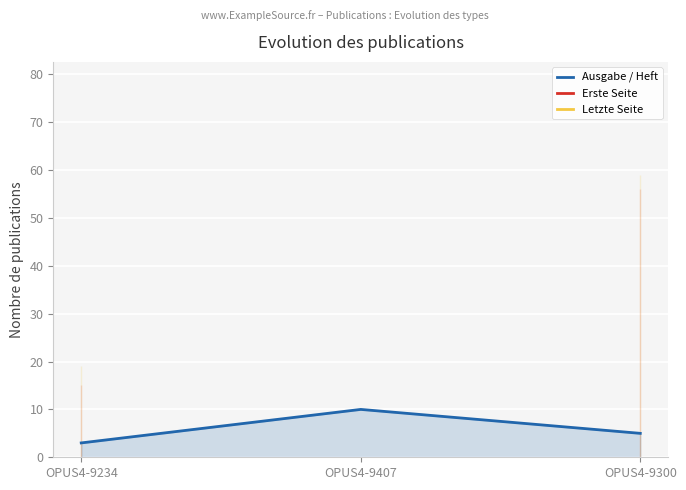

What is the total value across all series at OPUS4-9234?

37.0